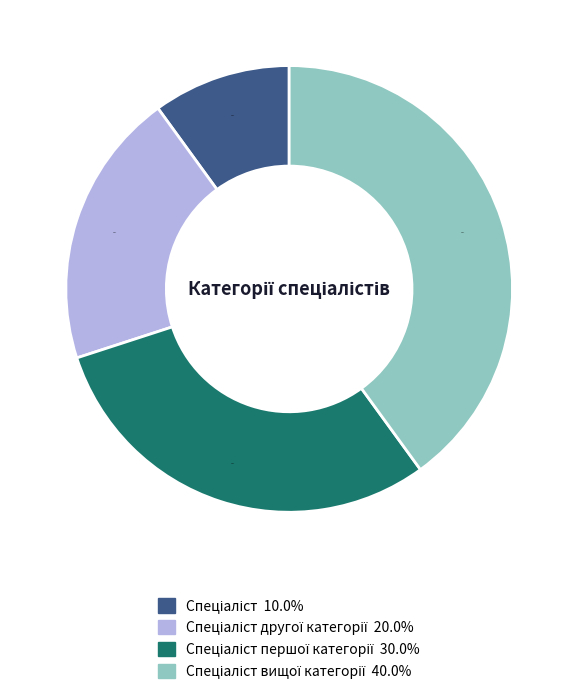

Is there any slice that represents more than half of the pie?

No